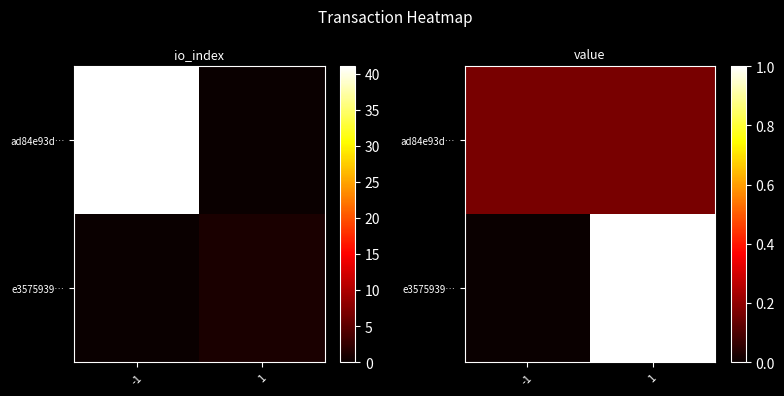

What is the sum of all e3575939… values?

1.0